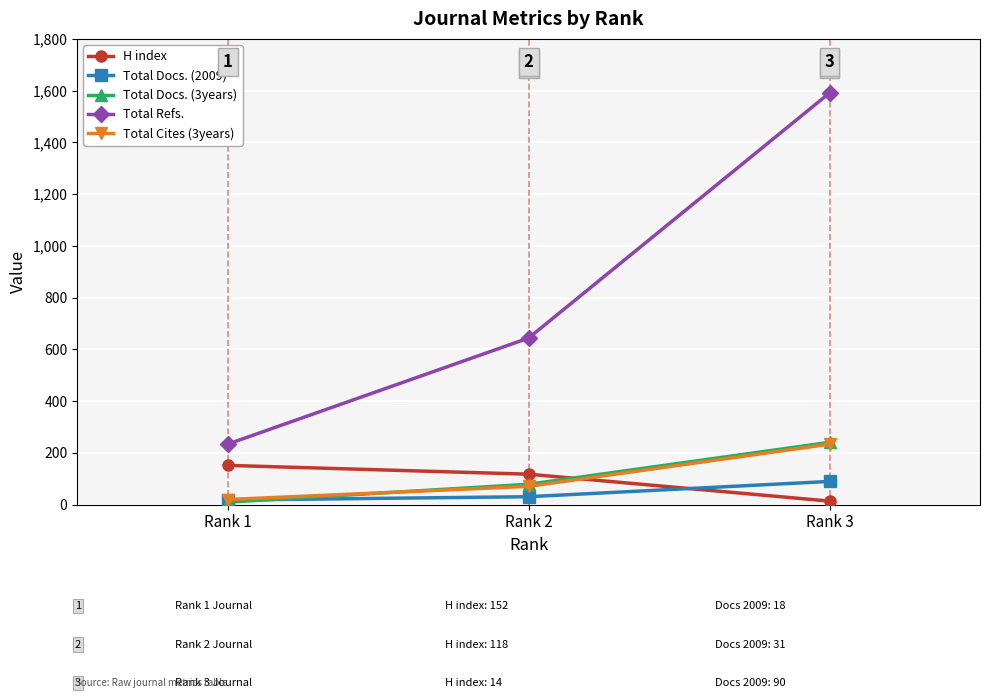

List the labels in order of Total Refs. value, largest first.

Rank 3, Rank 2, Rank 1